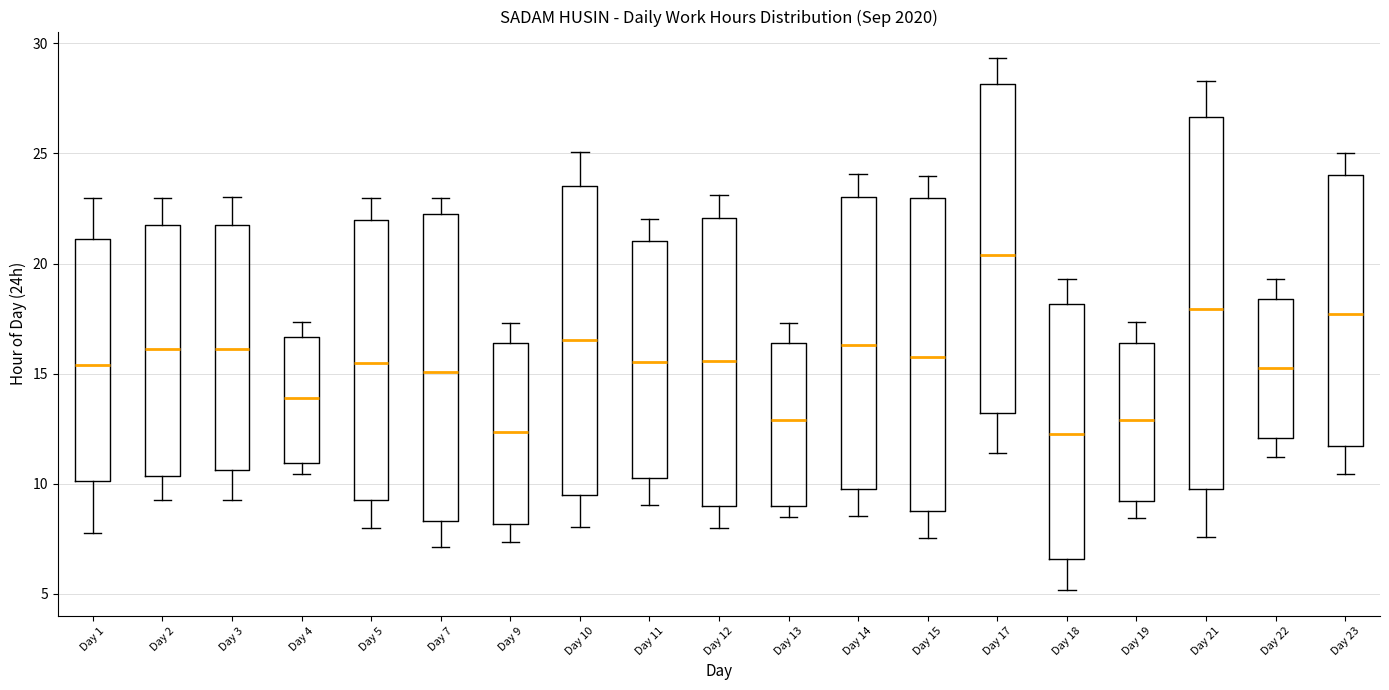

Reading left to right, transcribe this box plot: for each box, give where its median line is, the range the box spans, and where its two whiskers end, as read against the y-axis. The values are not printed on the chart, so give them approximately, as read against the axis.

Day 1: median 15.5, box 10.0 to 21.0, whiskers 8.0 to 23.0
Day 2: median 16.0, box 10.5 to 22.0, whiskers 9.5 to 23.0
Day 3: median 16.0, box 10.5 to 22.0, whiskers 9.5 to 23.0
Day 4: median 14.0, box 11.0 to 16.5, whiskers 10.5 to 17.5
Day 5: median 15.5, box 9.5 to 22.0, whiskers 8.0 to 23.0
Day 7: median 15.0, box 8.5 to 22.5, whiskers 7.0 to 23.0
Day 9: median 12.5, box 8.0 to 16.5, whiskers 7.5 to 17.5
Day 10: median 16.5, box 9.5 to 23.5, whiskers 8.0 to 25.0
Day 11: median 15.5, box 10.5 to 21.0, whiskers 9.0 to 22.0
Day 12: median 15.5, box 9.0 to 22.0, whiskers 8.0 to 23.0
Day 13: median 13.0, box 9.0 to 16.5, whiskers 8.5 to 17.5
Day 14: median 16.5, box 10.0 to 23.0, whiskers 8.5 to 24.0
Day 15: median 16.0, box 9.0 to 23.0, whiskers 7.5 to 24.0
Day 17: median 20.5, box 13.0 to 28.0, whiskers 11.5 to 29.5
Day 18: median 12.5, box 6.5 to 18.0, whiskers 5.0 to 19.5
Day 19: median 13.0, box 9.0 to 16.5, whiskers 8.5 to 17.5
Day 21: median 18.0, box 10.0 to 26.5, whiskers 7.5 to 28.5
Day 22: median 15.5, box 12.0 to 18.5, whiskers 11.0 to 19.5
Day 23: median 17.5, box 11.5 to 24.0, whiskers 10.5 to 25.0